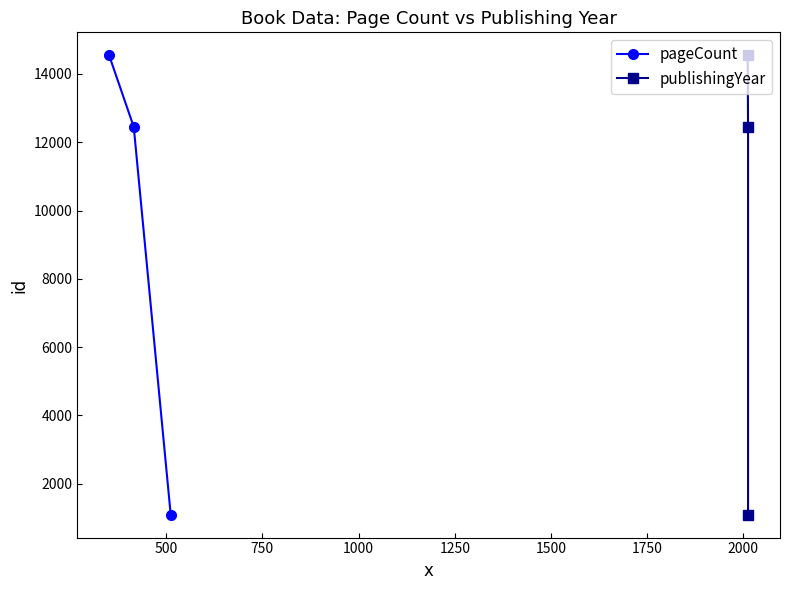

Count the number of data series in this chart.

2